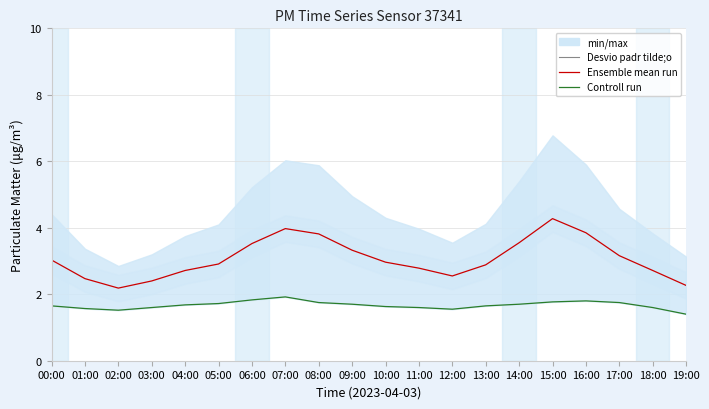

Does the chart display data point markers on the line(s)?

No